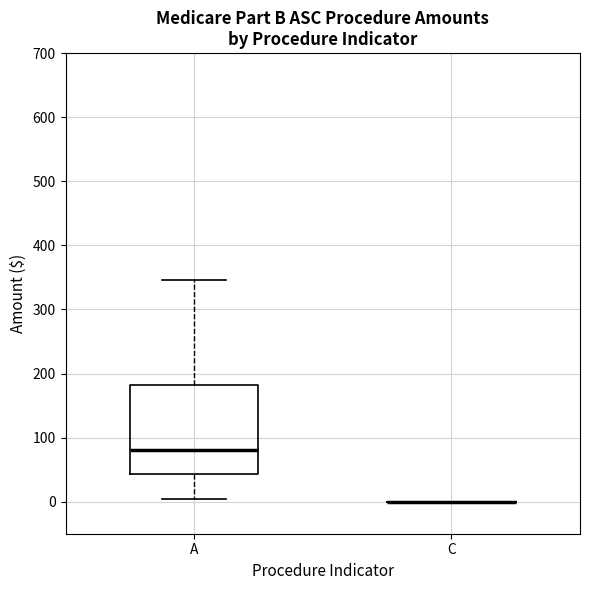

Reading left to right, transcribe this box plot: for each box, give where its median line is, the range the box spans, and where its two whiskers end, as read against the y-axis. The values are not printed on the chart, so give them approximately, as read against the axis.

A: median 80, box 40 to 180, whiskers 0 to 350
C: box collapsed to a line at 0, whiskers 0 to 0